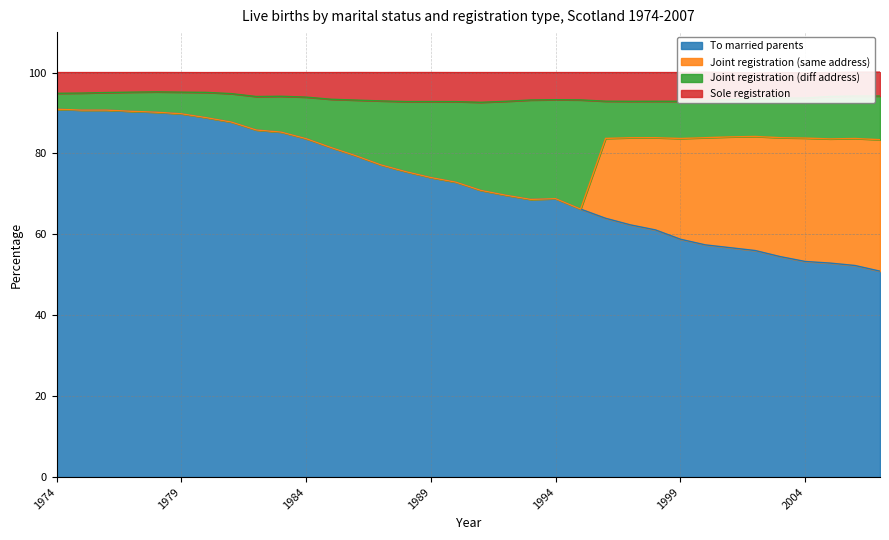

True or false: Sole registration and To married parents cross at least once.

False